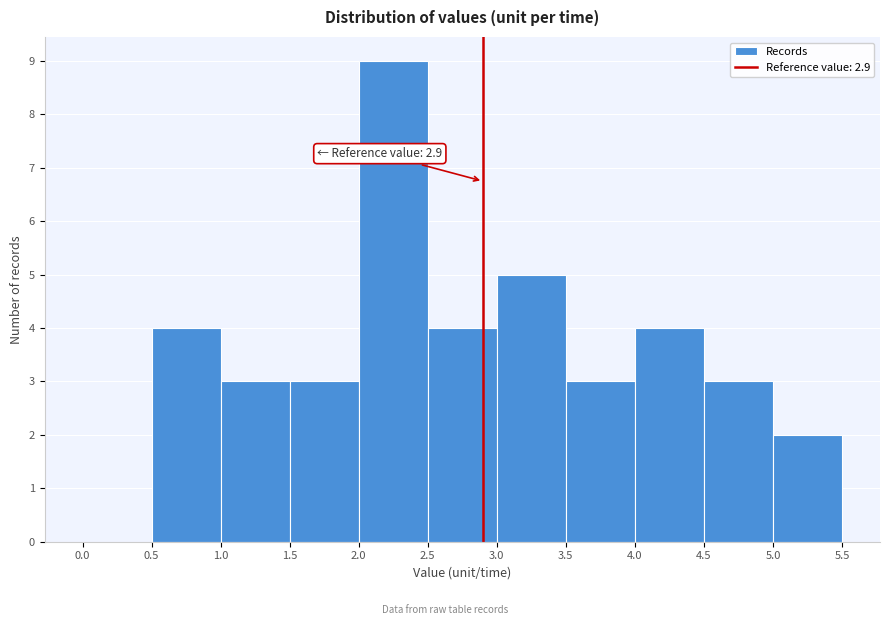

Over which range of the x-axis is the bar tallest?

2.0 to 2.5